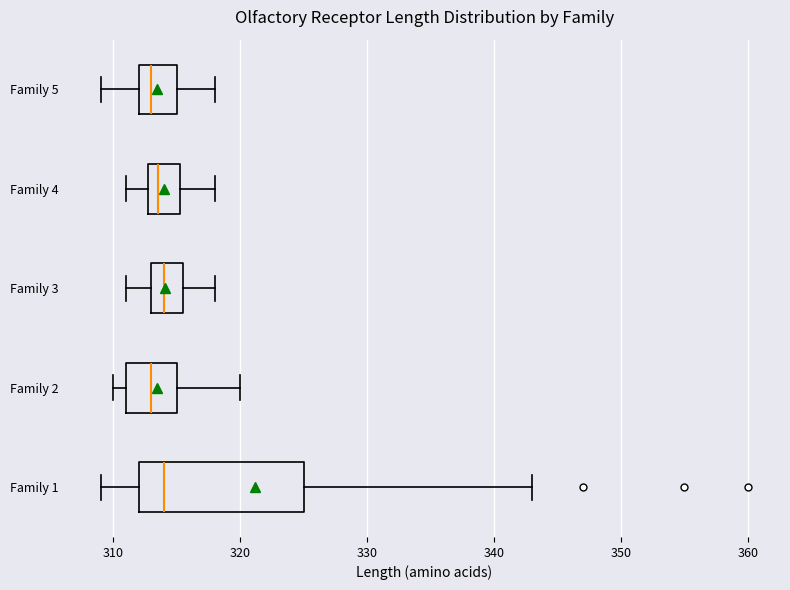

Reading bottom to top, transcribe this box plot: for each box, give where its median line is, the range the box spans, and where its two whiskers end, as read against the x-axis. The values are not printed on the chart, so give them approximately, as read against the axis.

Family 1: median 314, box 312 to 325, whiskers 309 to 343
Family 2: median 313, box 311 to 315, whiskers 310 to 320
Family 3: median 314, box 313 to 316, whiskers 311 to 318
Family 4: median 314, box 313 to 315, whiskers 311 to 318
Family 5: median 313, box 312 to 315, whiskers 309 to 318